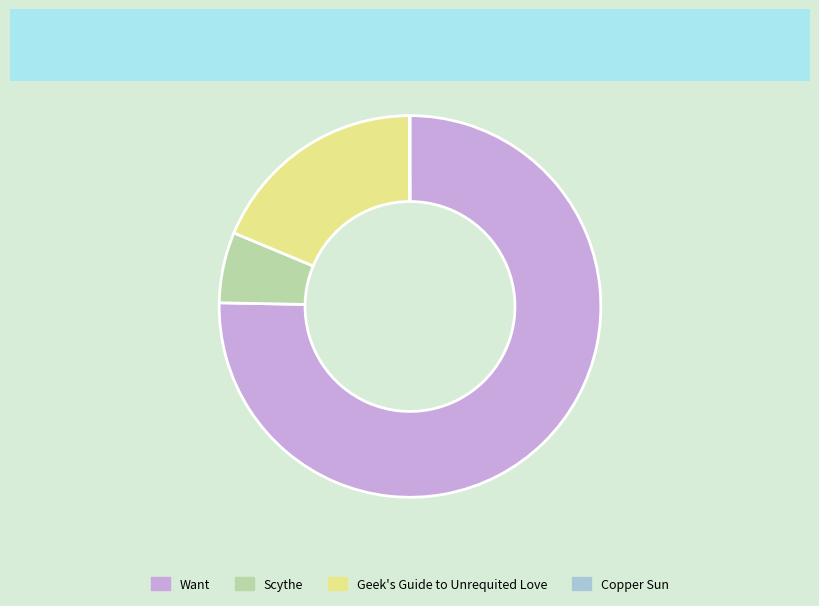

Which category accounts for the majority?

Want